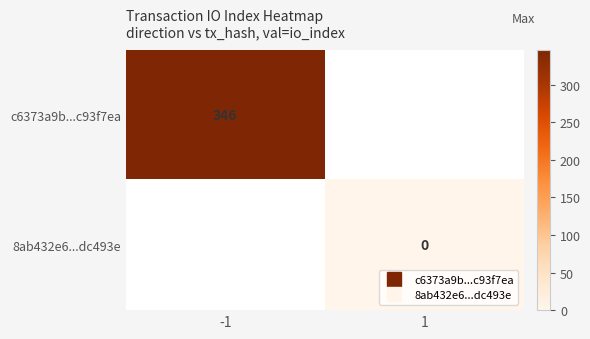

What is the approximate value of c6373a9b...c93f7ea at -1?

346.0